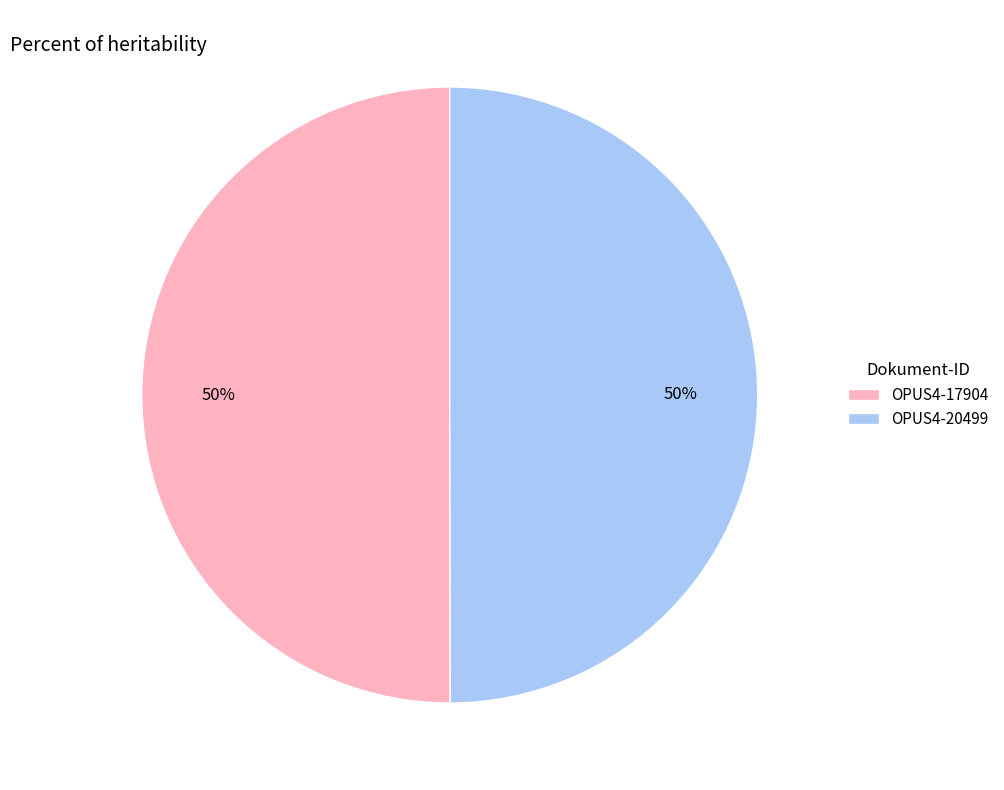

What percentage is the OPUS4-20499 slice, to the nearest percent?

50%